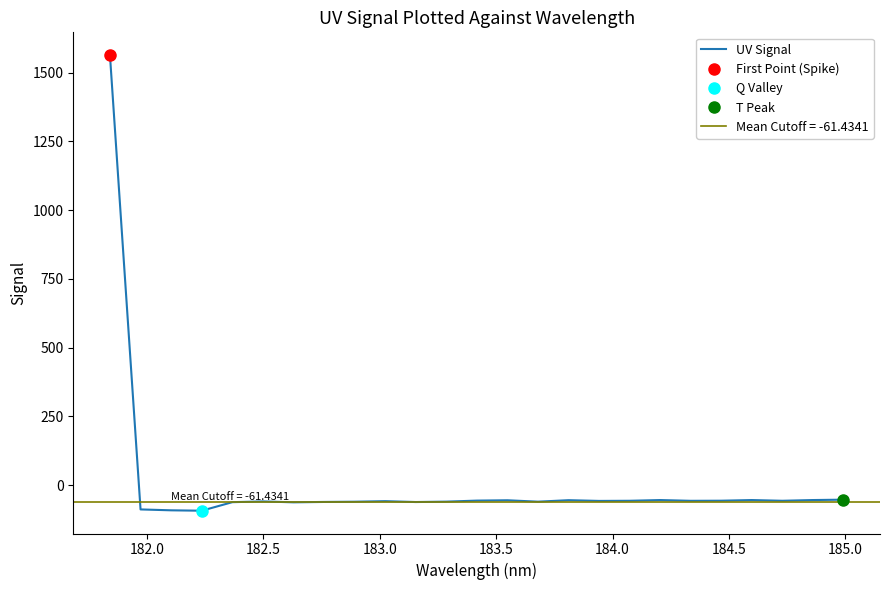

What is the maximum value for UV Signal?

1563.6